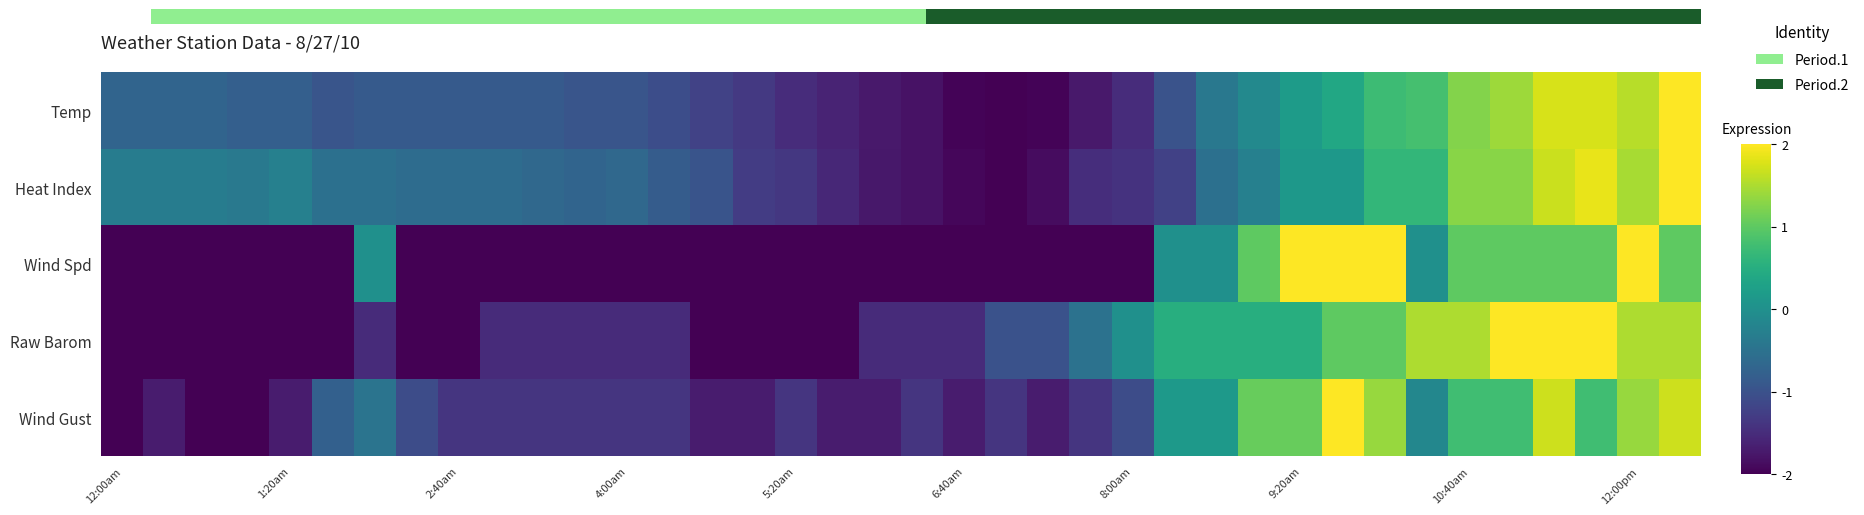

The value of Wind Spd at 1:20am is -0.6. True or false?

False